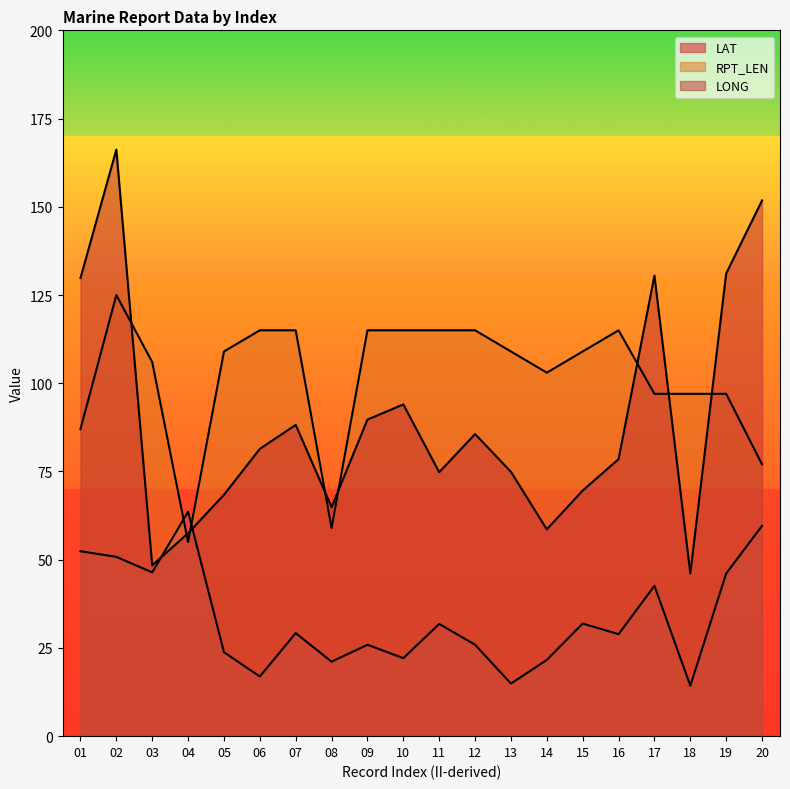

At which label does LONG first exceed 81?

01